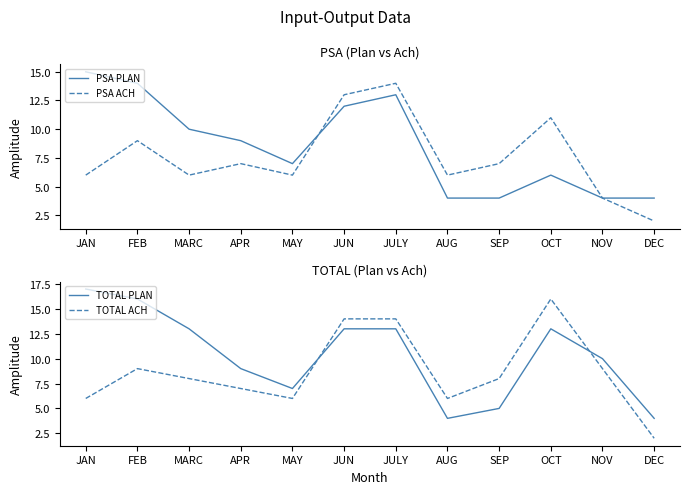

Which has a higher value, SEP or MARC?

MARC